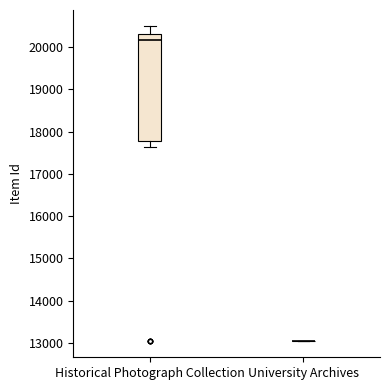

Comparing the boxes themselves (not the whiskers), which one is the tallest?

Historical Photograph Collection